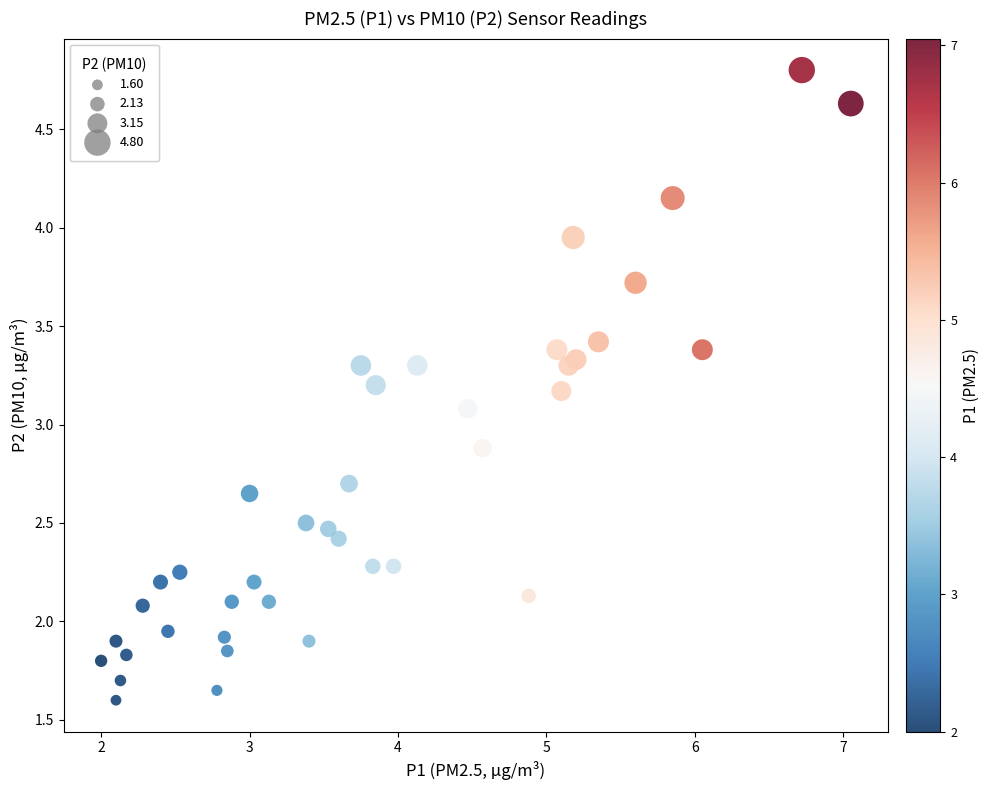

What Y value in the scatter plot is closest to 3?

3.1